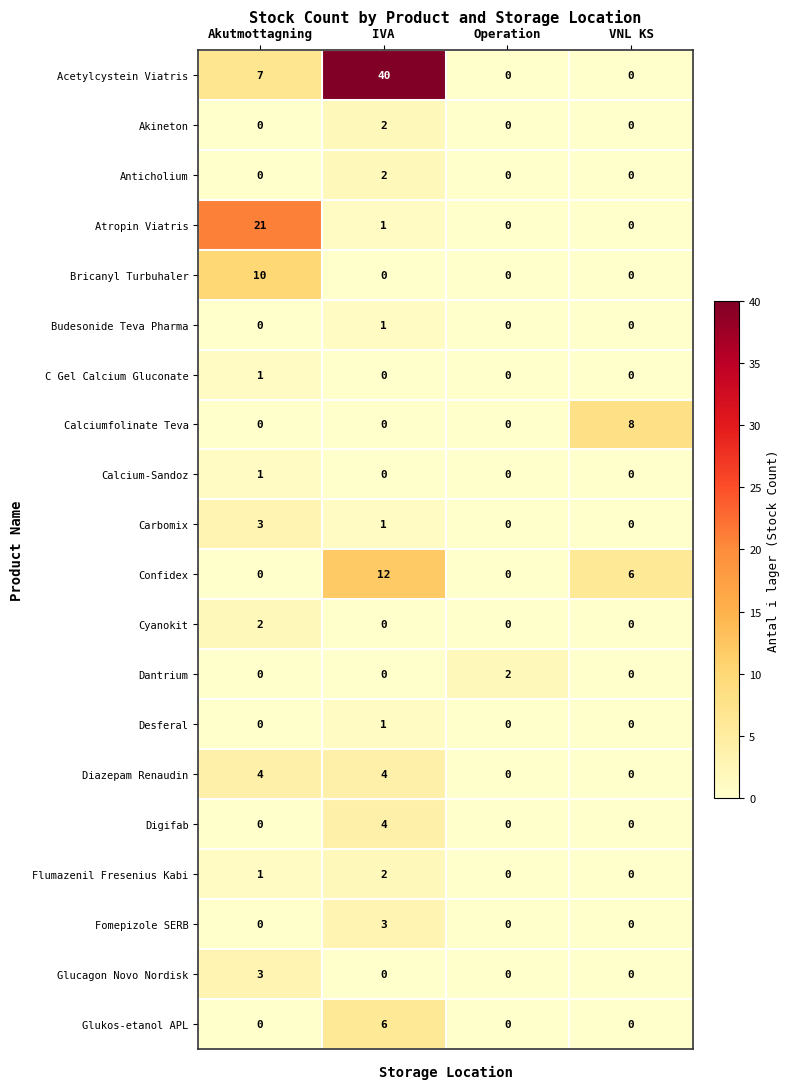

Count the number of data series in this chart.

20